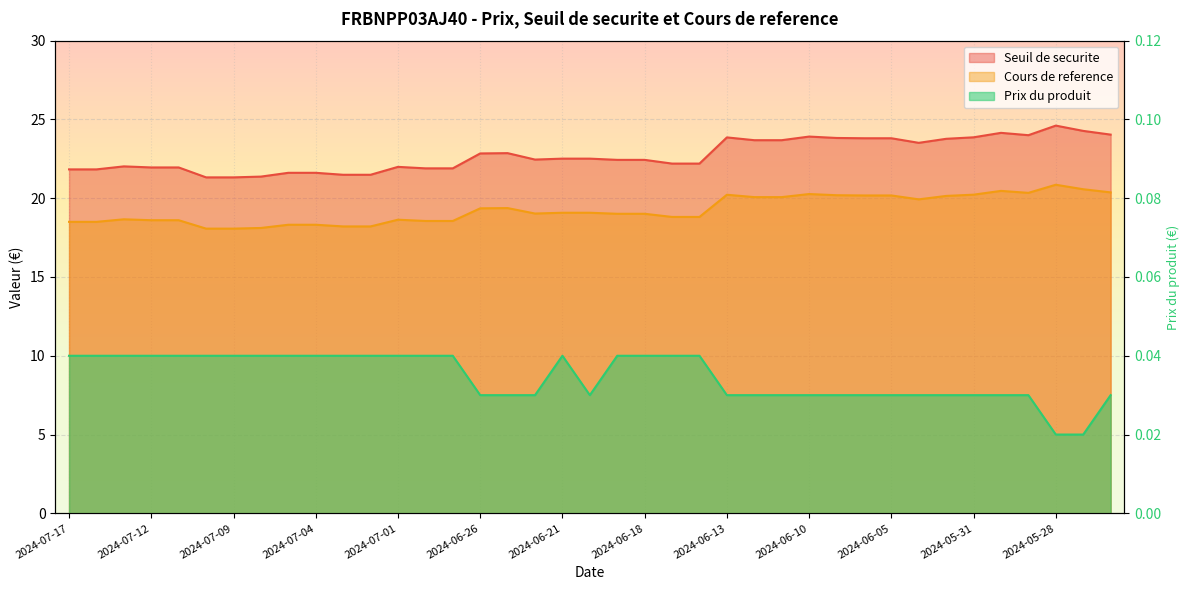

Which has a higher value, 2024-06-17 or 2024-05-31?

2024-05-31